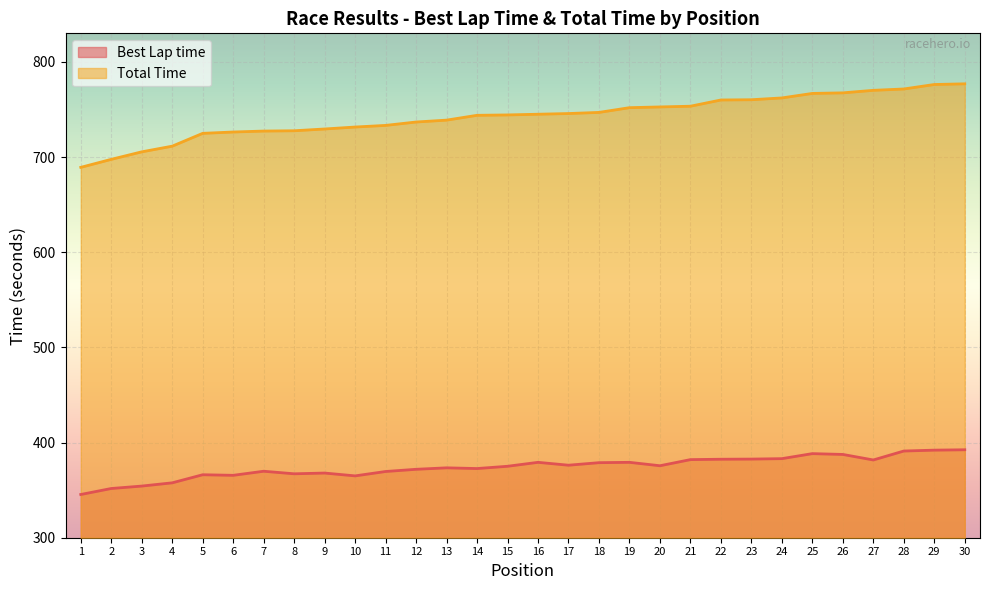

What is the greatest value displayed?

777.0